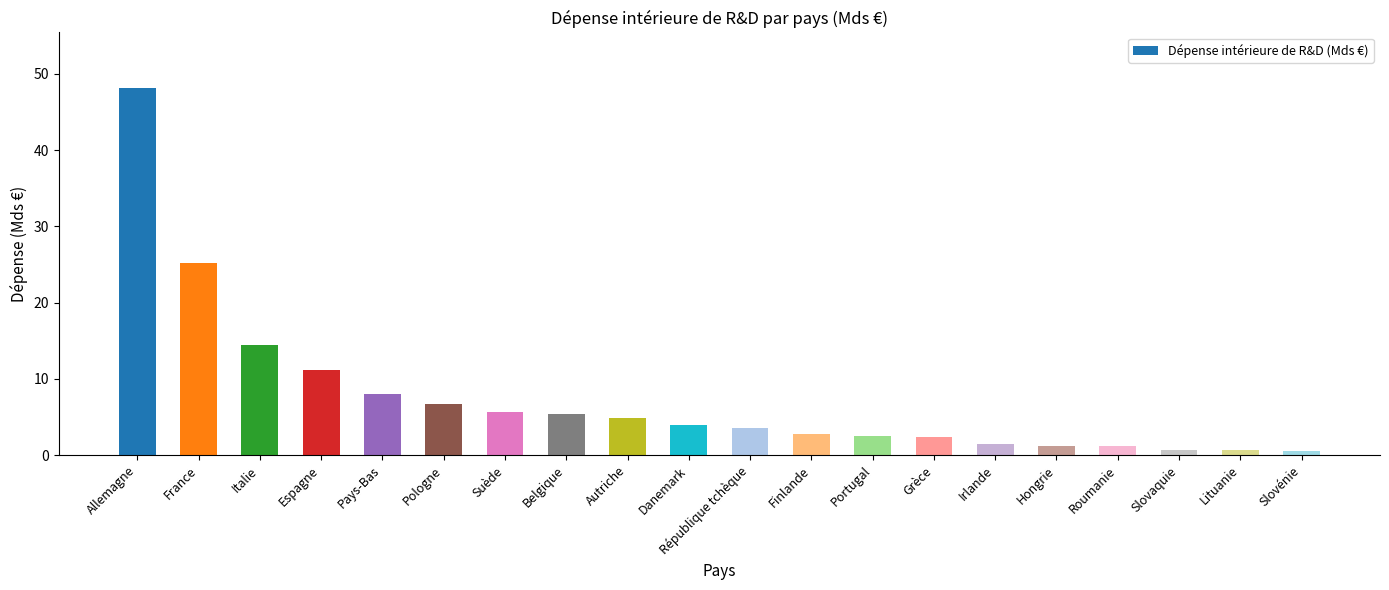

Where is the data nearest to the value 24?

France